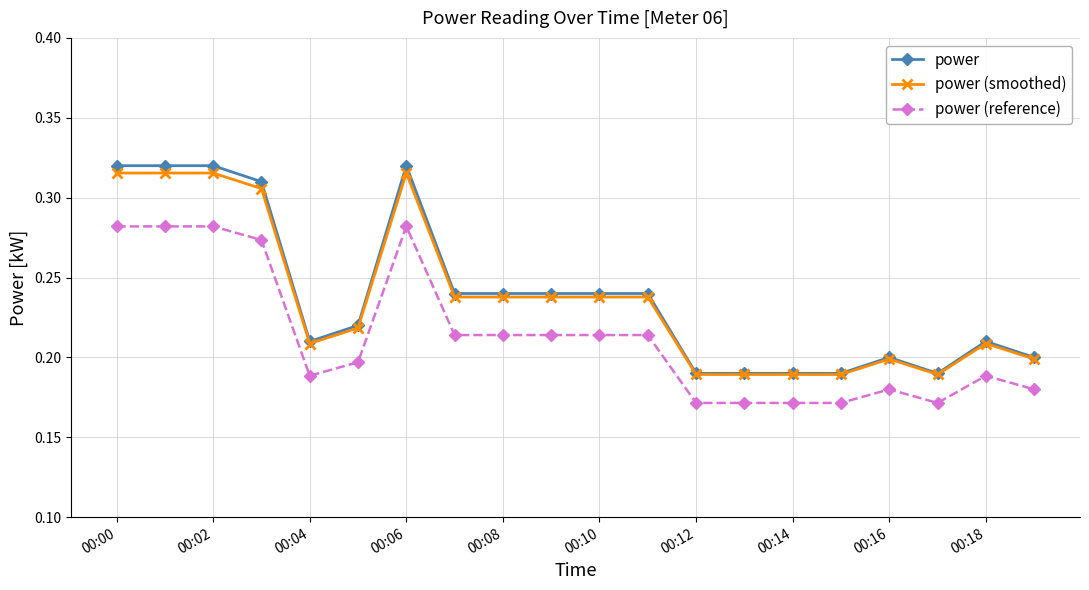

Rank the series by their maximum value, from lowest to highest.

power (reference), power (smoothed), power